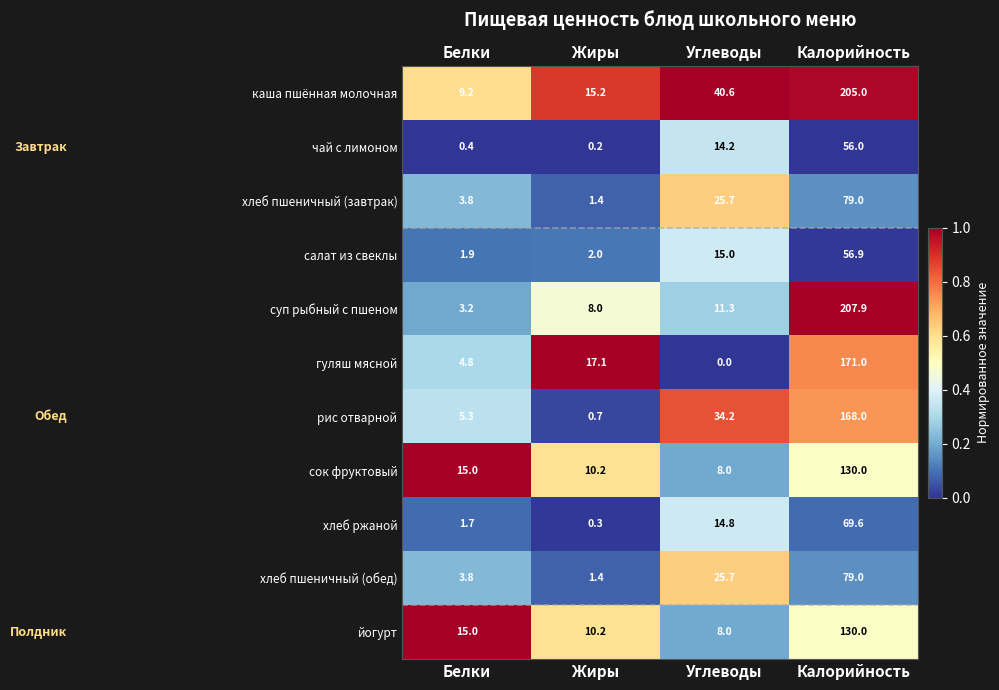

Where is хлеб пшеничный (завтрак) nearest to the value 40?

Углеводы